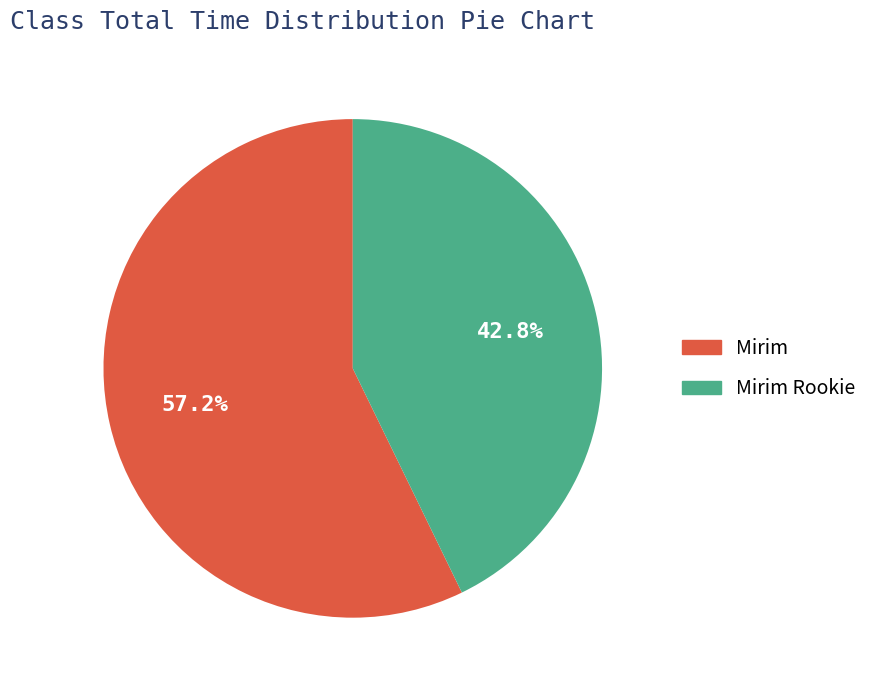

Is there any slice that represents more than half of the pie?

Yes